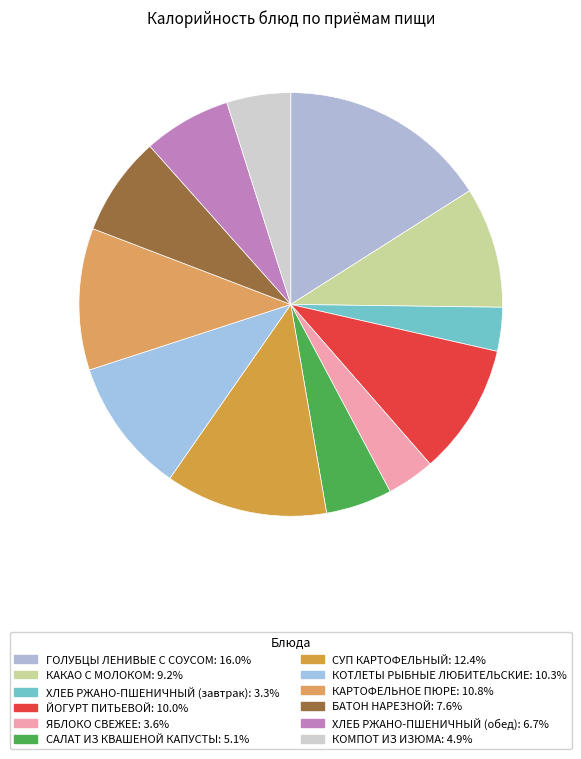

Count the number of slices in the pie.

12